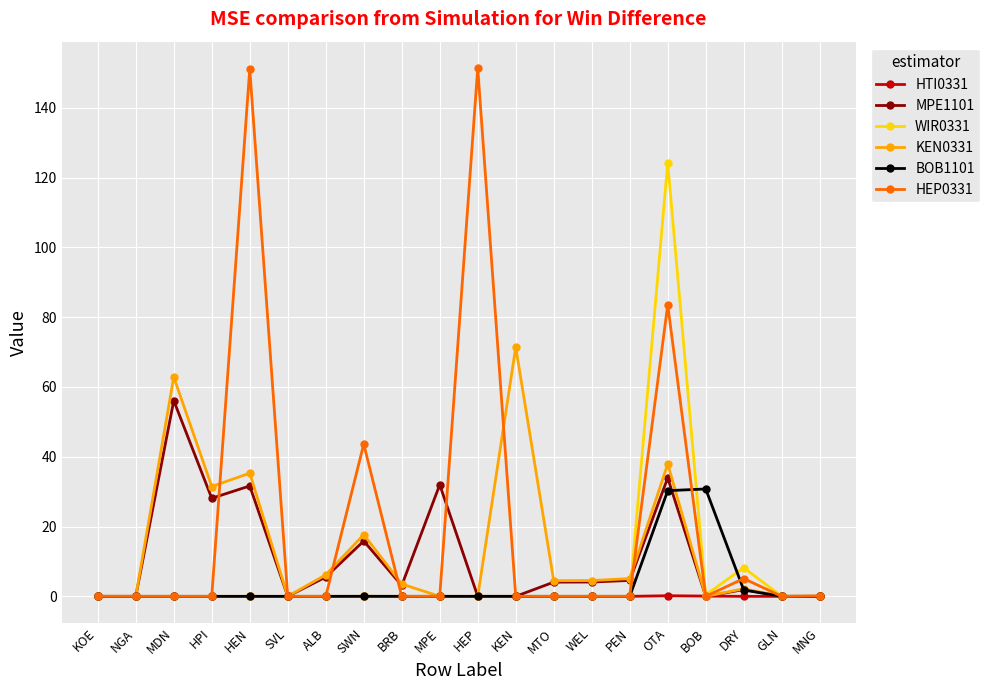

What is the highest value of the WIR0331 series?

124.2